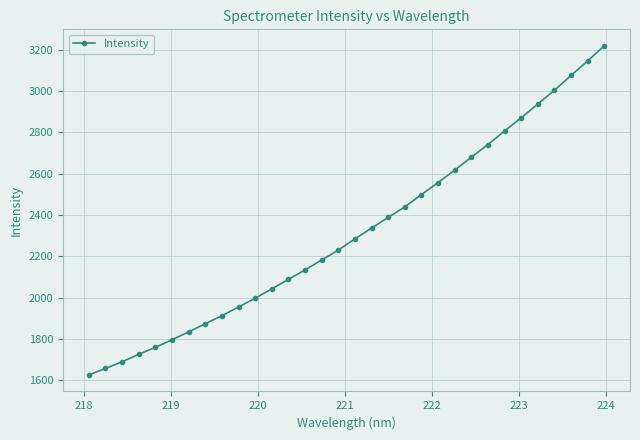

What is the minimum value shown in the chart?

1625.2